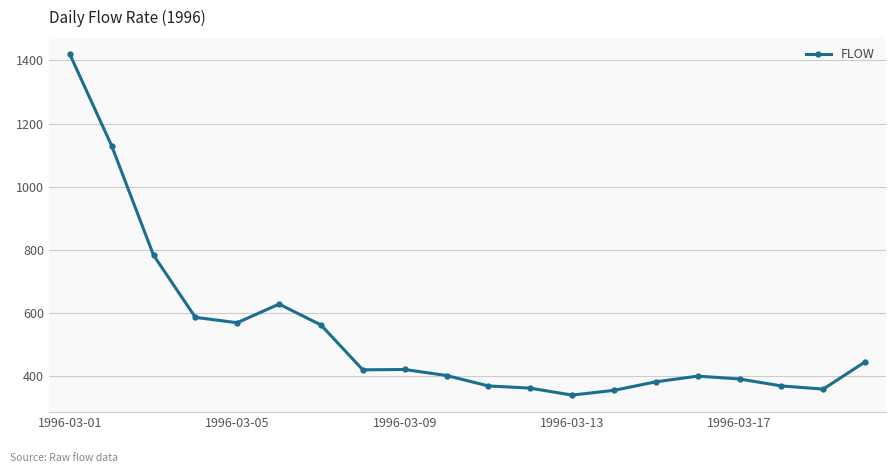

What is the average value?

536